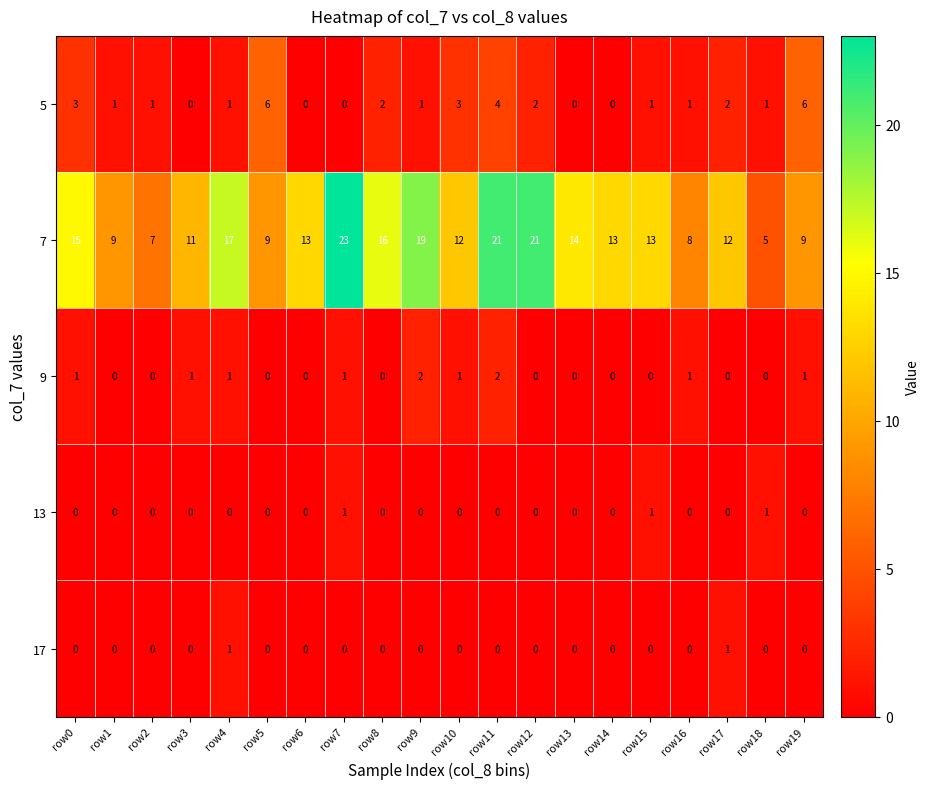

What is the difference between the highest and lowest values at row0?

15